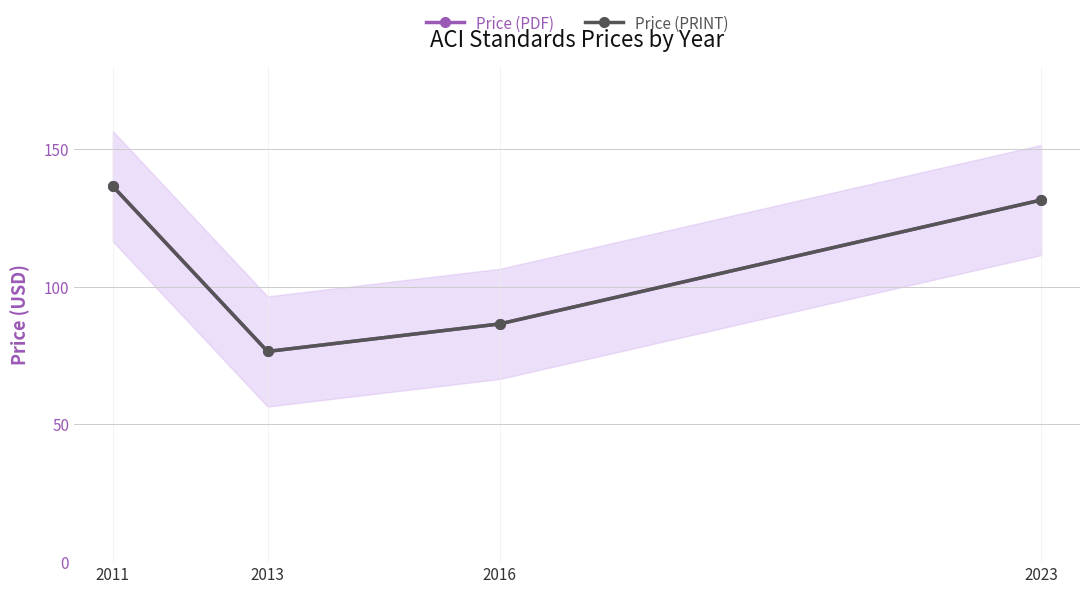

Reading left to right, transcribe all the data shown in this chart.

Price (PDF): 136.5	76.5	86.5	131.5
Price (PRINT): 136.5	76.5	86.5	131.5